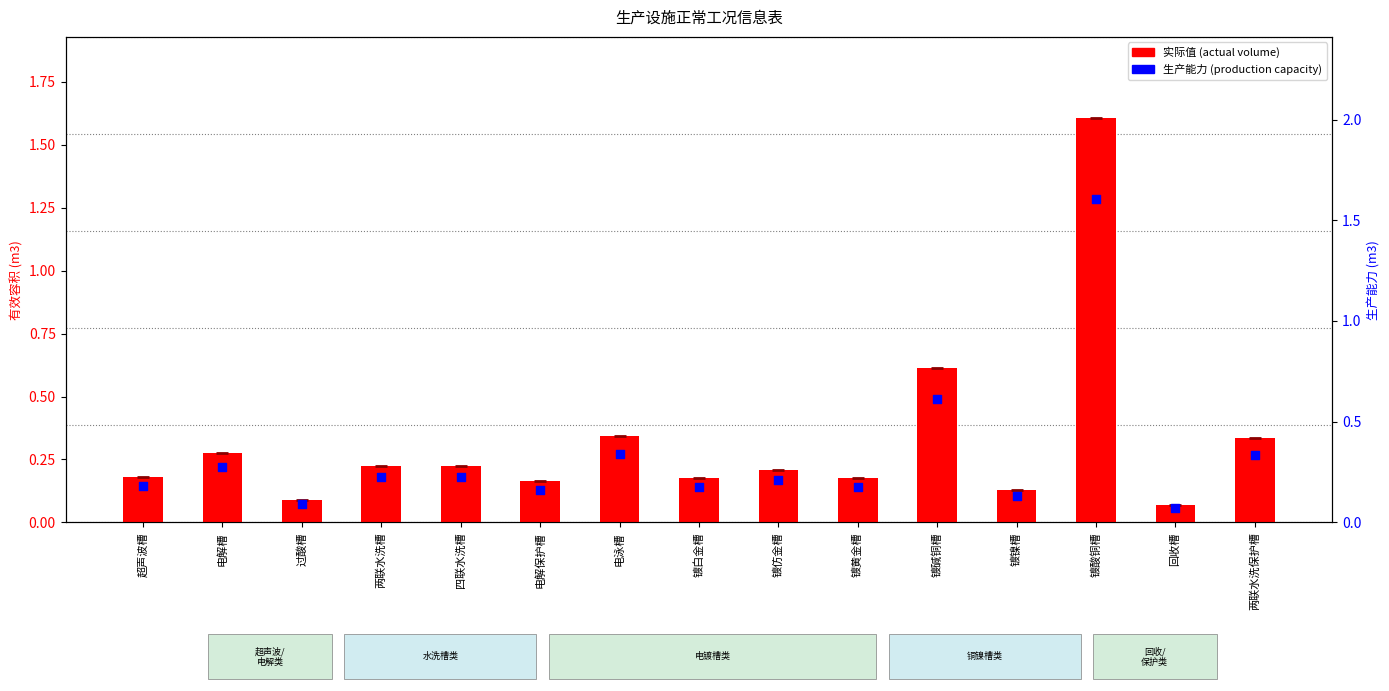

At which category is the sum across all series the highest?

镀酸铜槽